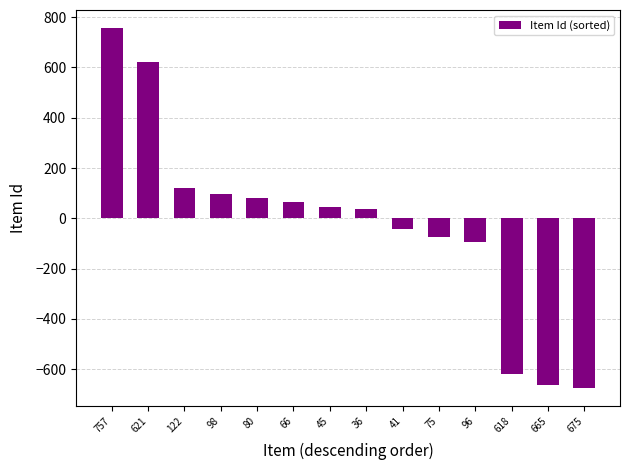

Reading left to right, extract all data points from this chart.

757	621	122	98	80	66	45	36	-41	-75	-96	-618	-665	-675